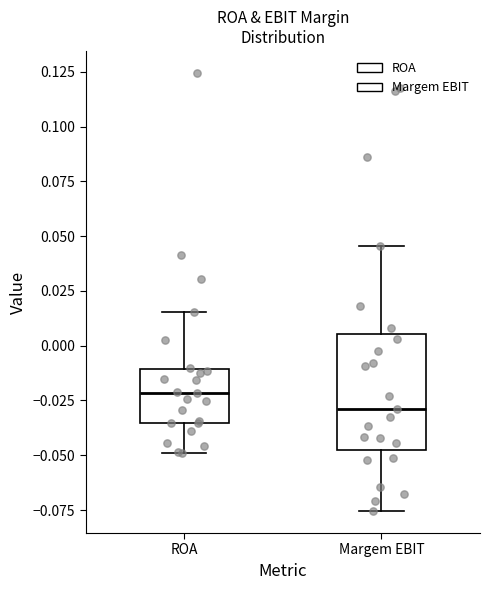

Reading left to right, transcribe this box plot: for each box, give where its median line is, the range the box spans, and where its two whiskers end, as read against the y-axis. The values are not printed on the chart, so give them approximately, as read against the axis.

ROA: median -0.020, box -0.035 to -0.010, whiskers -0.050 to 0.015
Margem EBIT: median -0.030, box -0.050 to 0.005, whiskers -0.075 to 0.045